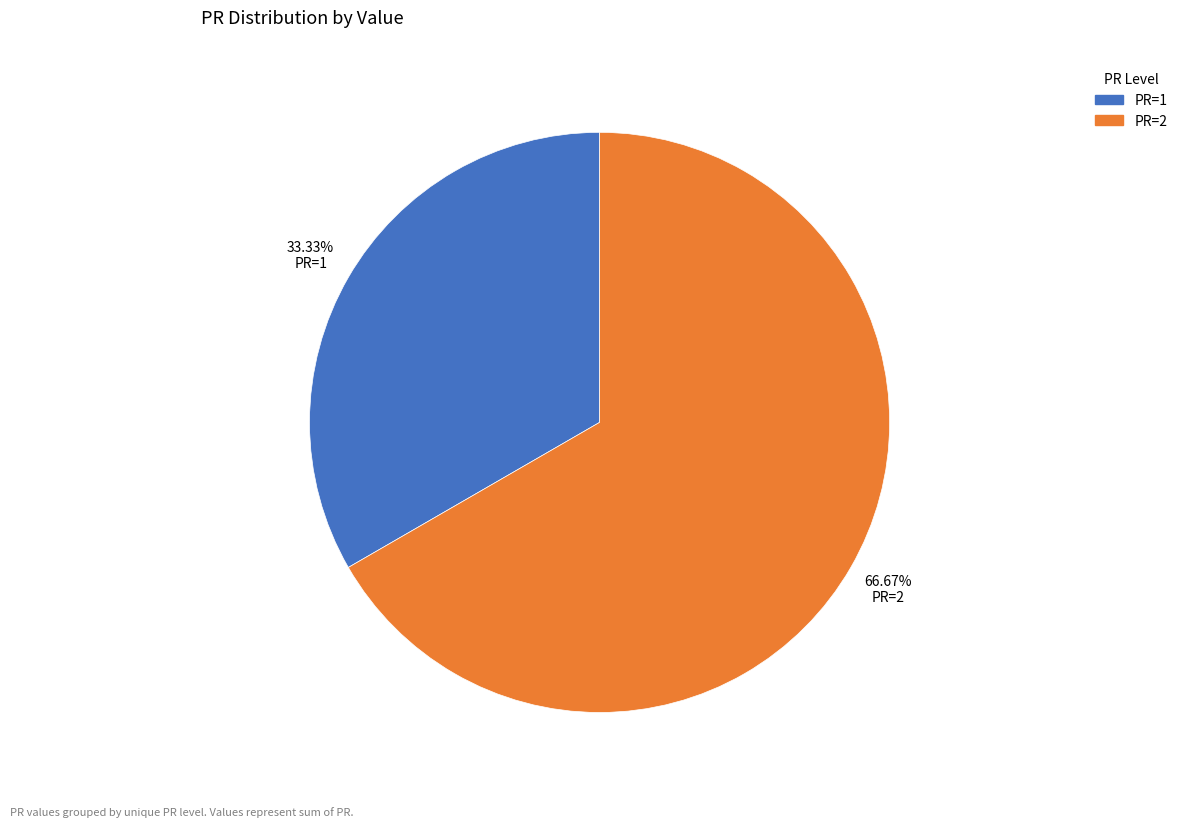

Is there a majority slice in this chart?

Yes